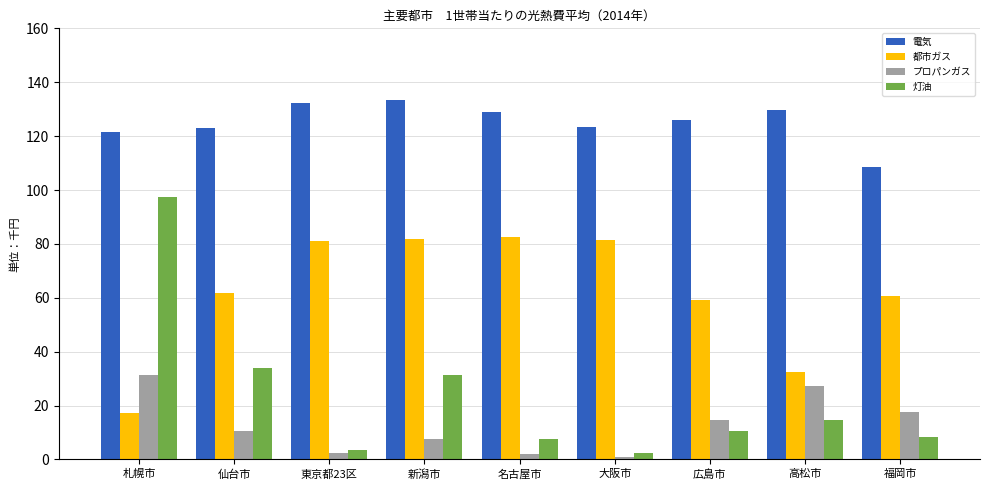

What is the label of the 9th bar from the left?

福岡市